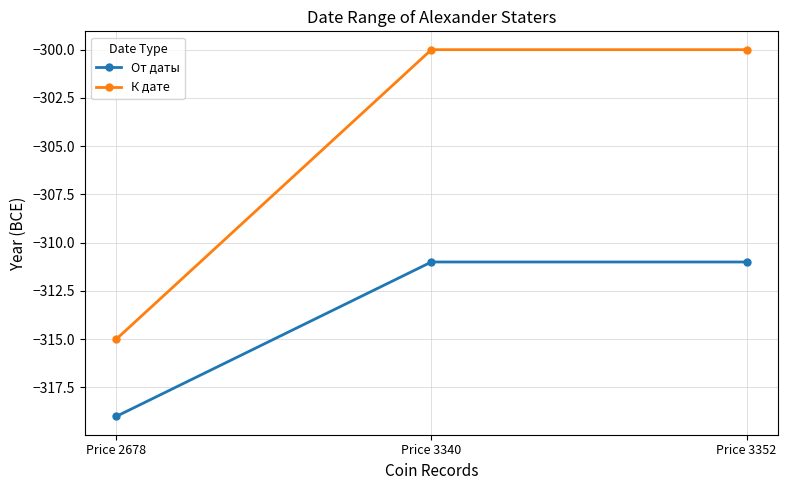

What is the spread (max minus min) of values at Price 2678?

4